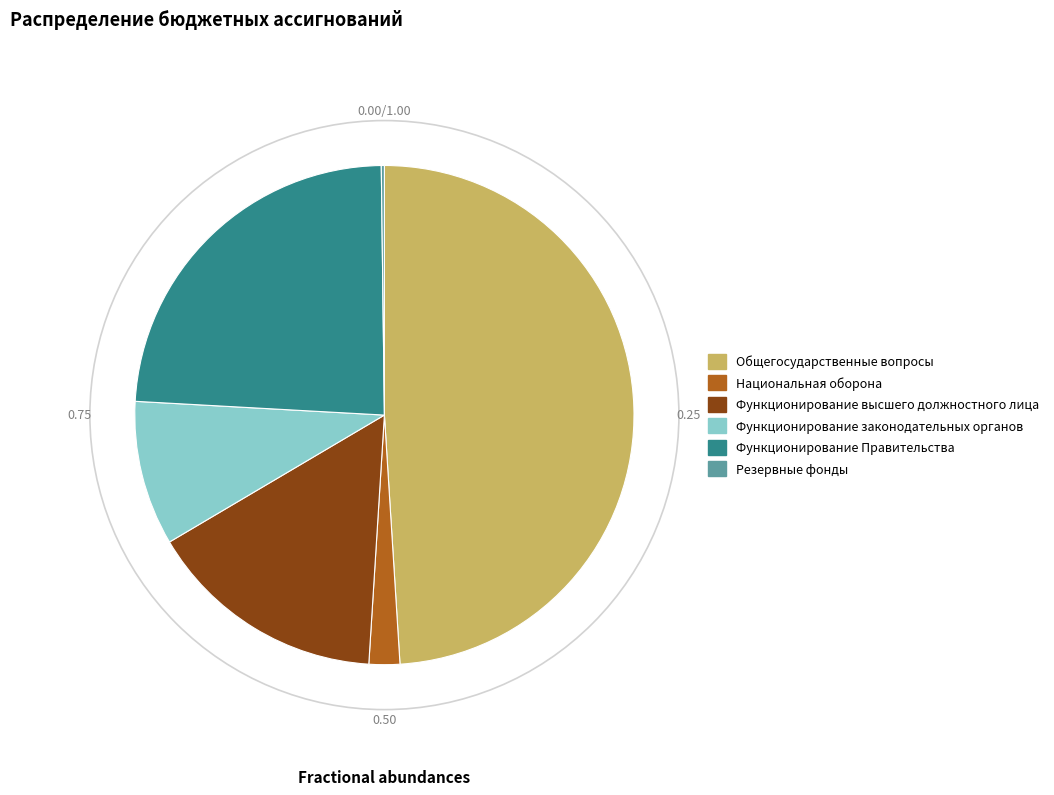

Is the sum of Функционирование законодательных органов and Национальная оборона greater than half?

No